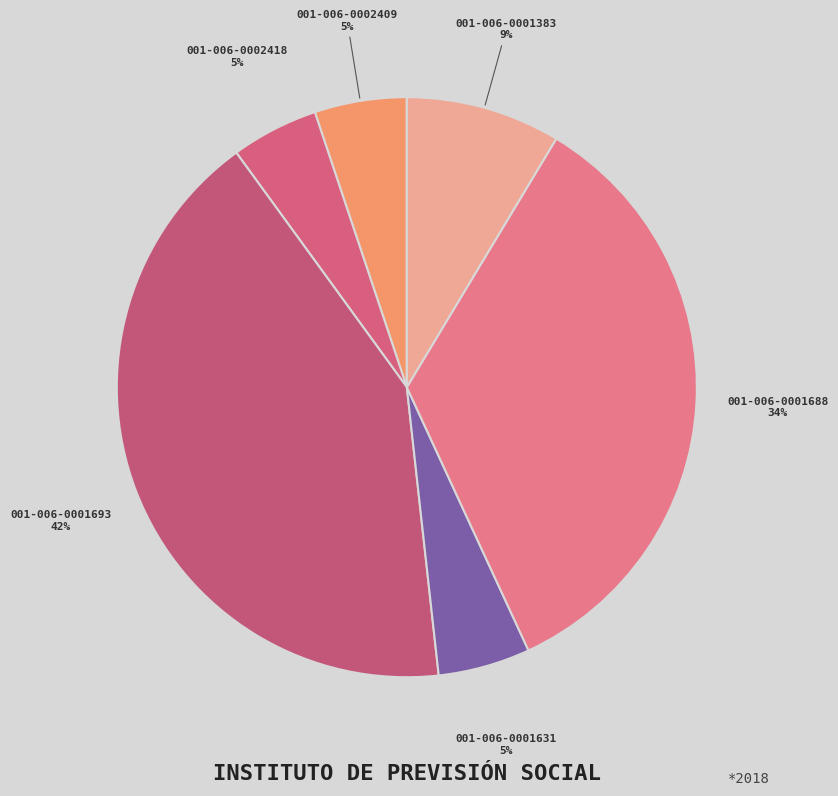

To the nearest percent, what portion does 001-006-0002418 represent?

5%